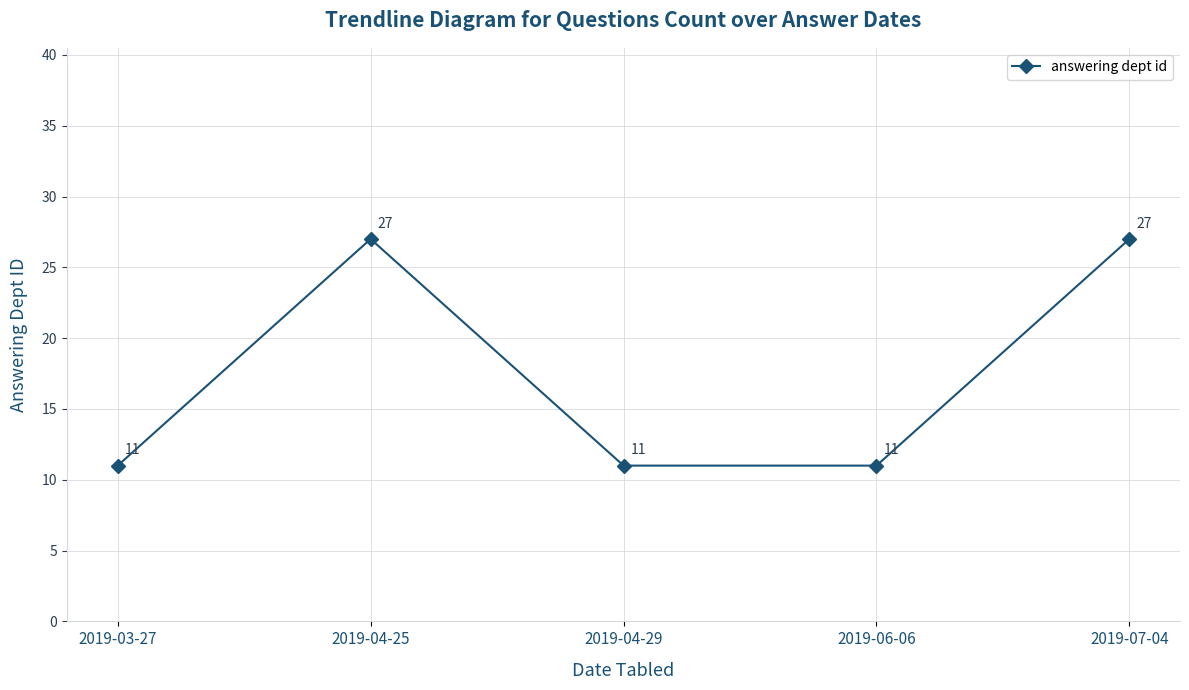

At which category does the data reach its first local peak?

2019-04-25